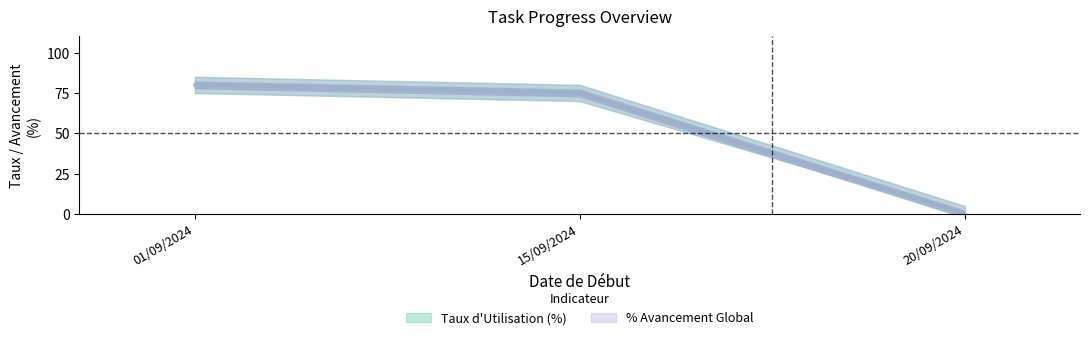

Count the number of data series in this chart.

2